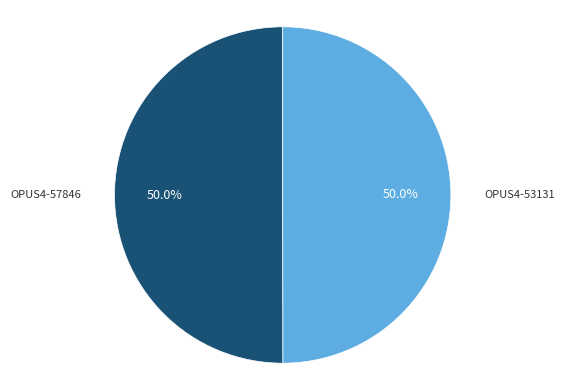

Is it true that OPUS4-57846 is 50% of the pie?

True